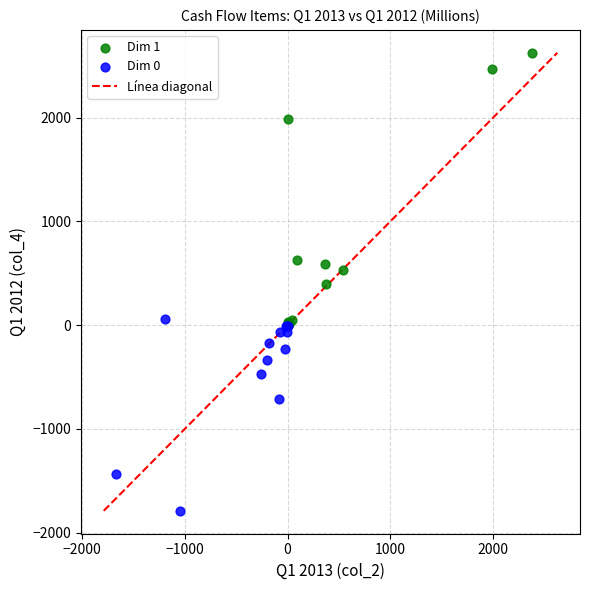

Which series contains the lowest Y value?

Dim 0